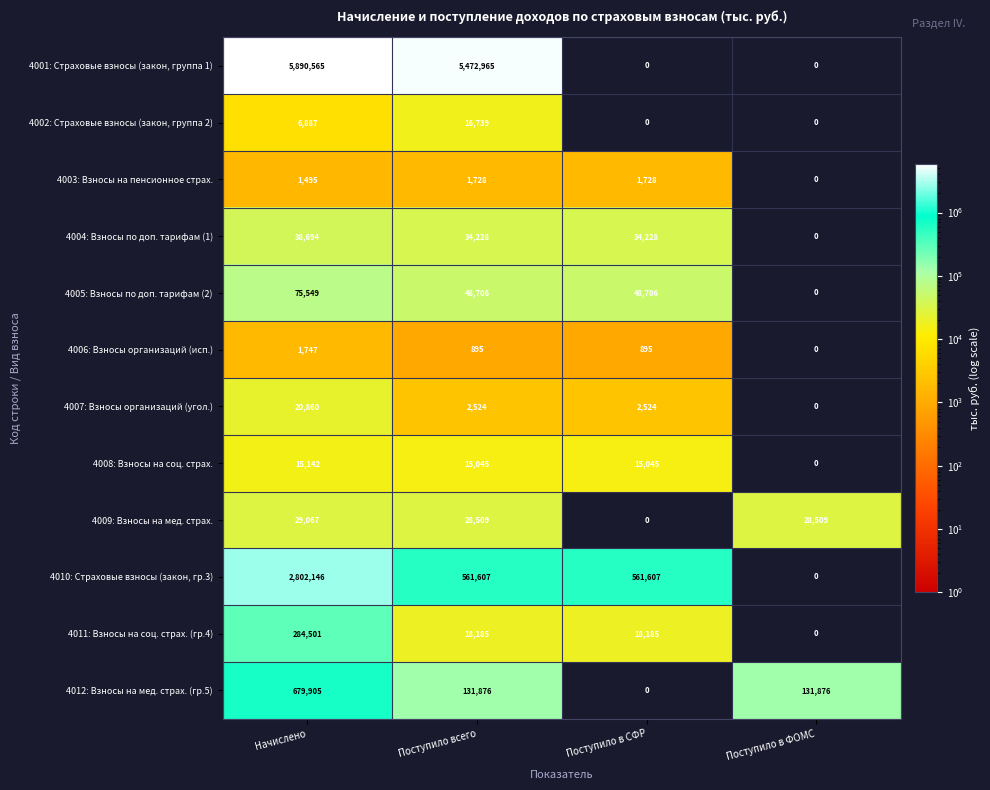

List the series in order of their peak value, highest first.

4001: Страховые взносы (закон, группа 1), 4010: Страховые взносы (закон, гр.3), 4012: Взносы на мед. страх. (гр.5), 4011: Взносы на соц. страх. (гр.4), 4005: Взносы по доп. тарифам (2), 4004: Взносы по доп. тарифам (1), 4009: Взносы на мед. страх., 4007: Взносы организаций (угол.), 4002: Страховые взносы (закон, группа 2), 4008: Взносы на соц. страх., 4006: Взносы организаций (исп.), 4003: Взносы на пенсионное страх.